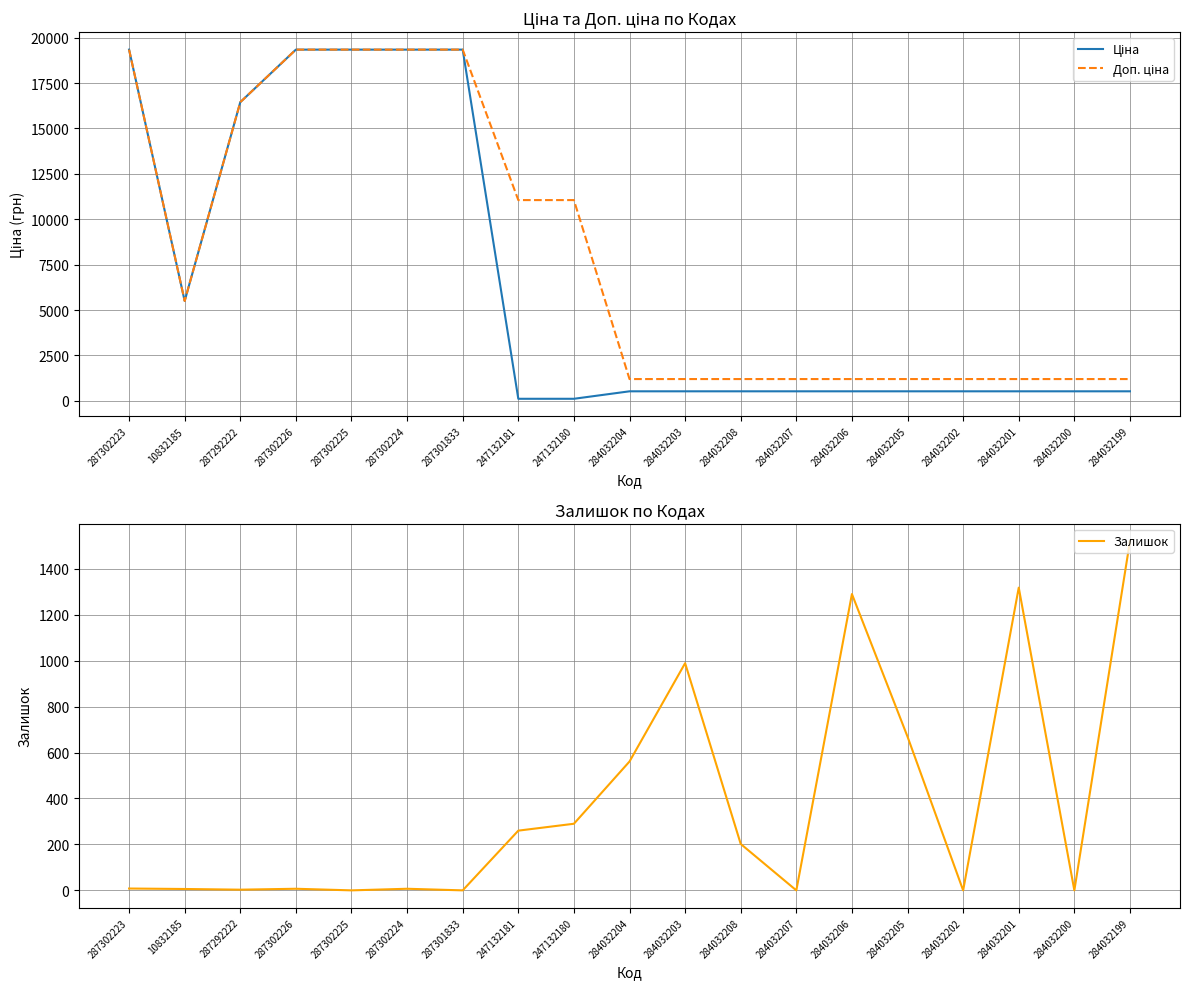

Read the Доп. ціна value at 284032207.

1197.0